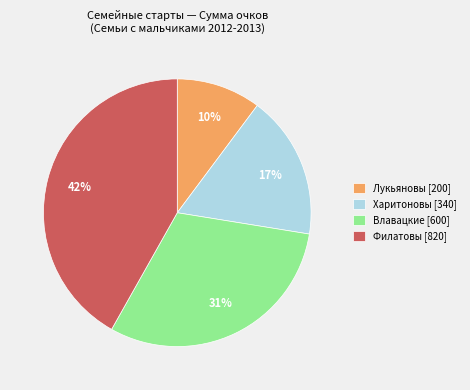

Is there a majority slice in this chart?

No